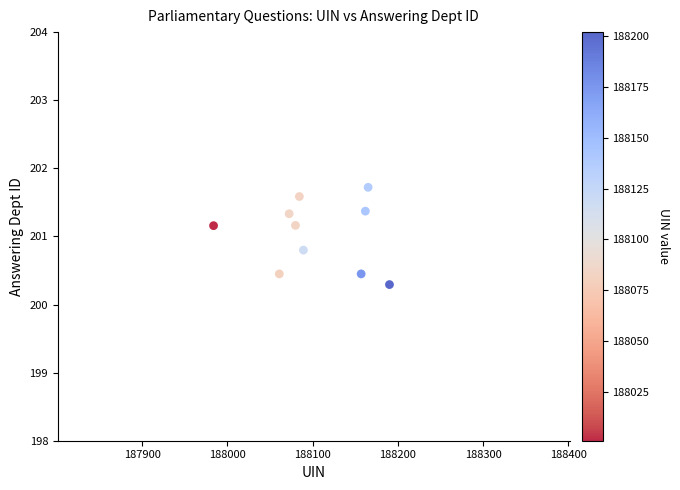

What is the average Y value?

201.0